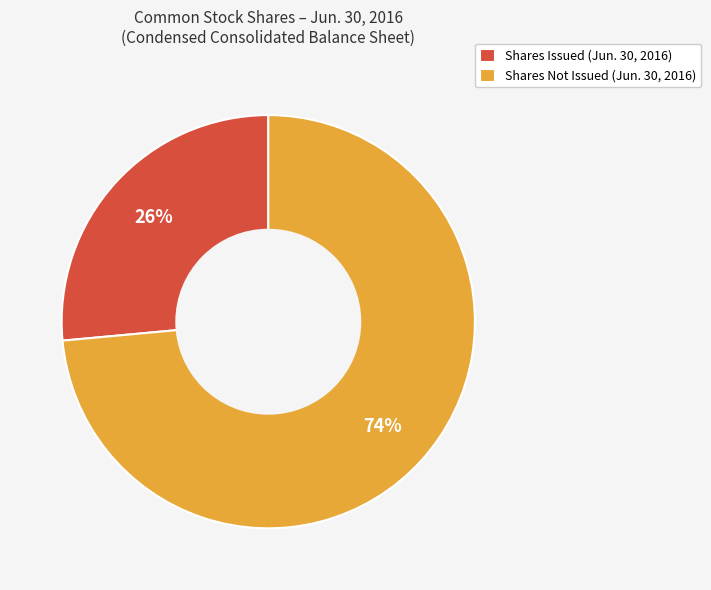

What is the smallest slice in the pie chart?

Shares Issued (Jun. 30, 2016)